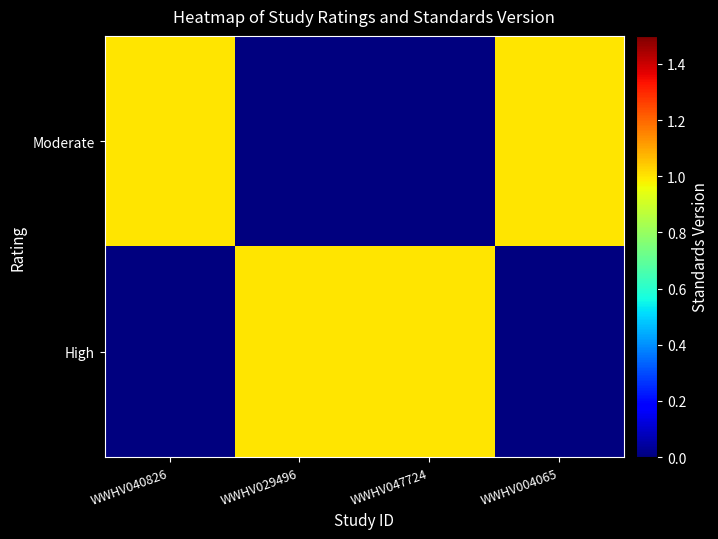

Which has a higher value, WWHV040826 or WWHV047724?

WWHV047724